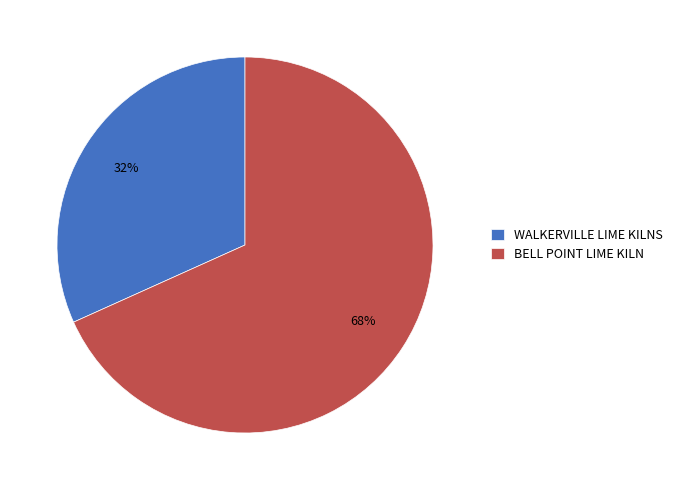

True or false: WALKERVILLE LIME KILNS accounts for 21% of the total.

False